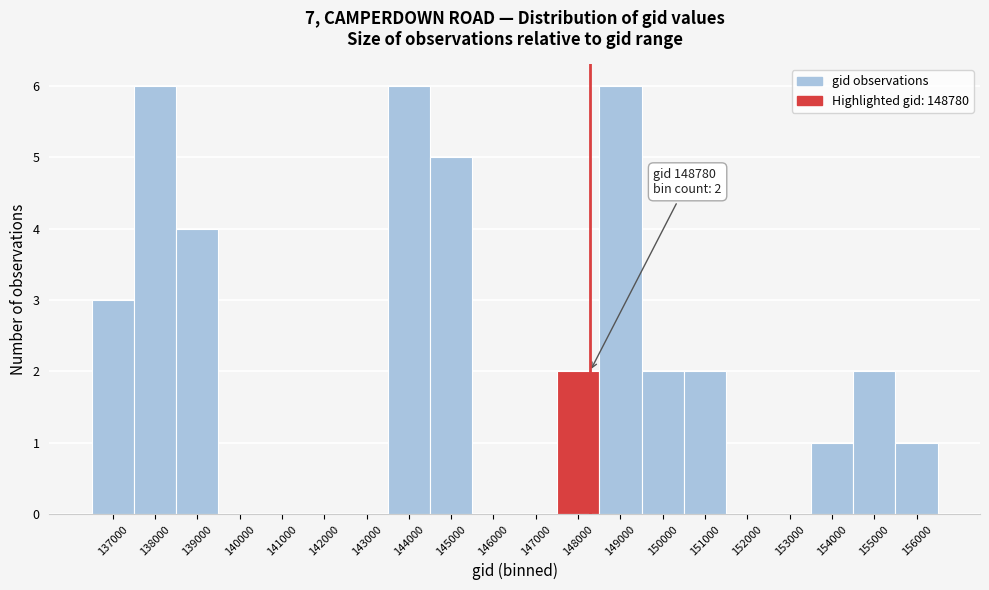

Reading right to left, extract all data points from this chart.

156000=1	155000=2	154000=1	153000=0	152000=0	151000=2	150000=2	149000=6	148000=2	147000=0	146000=0	145000=5	144000=6	143000=0	142000=0	141000=0	140000=0	139000=4	138000=6	137000=3